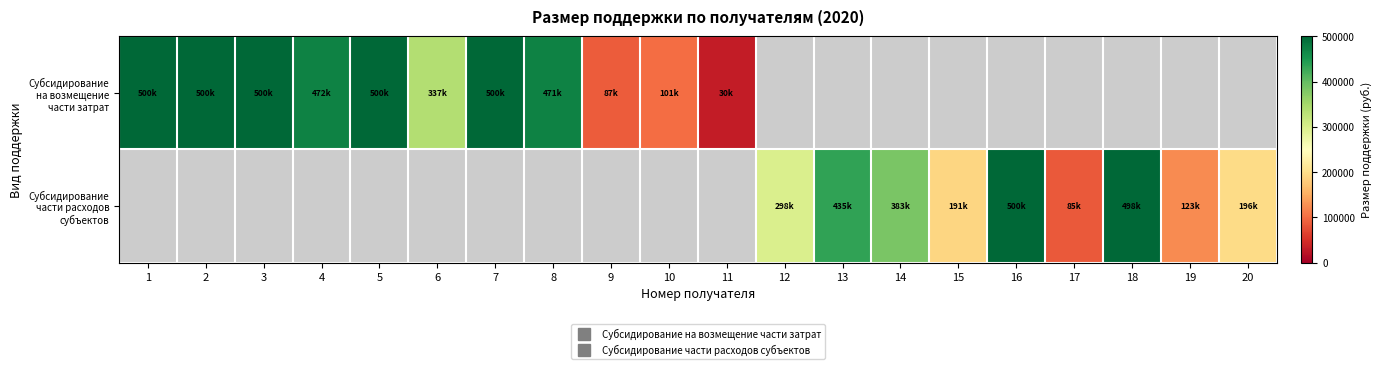

Which label corresponds to the largest value in the chart?

1